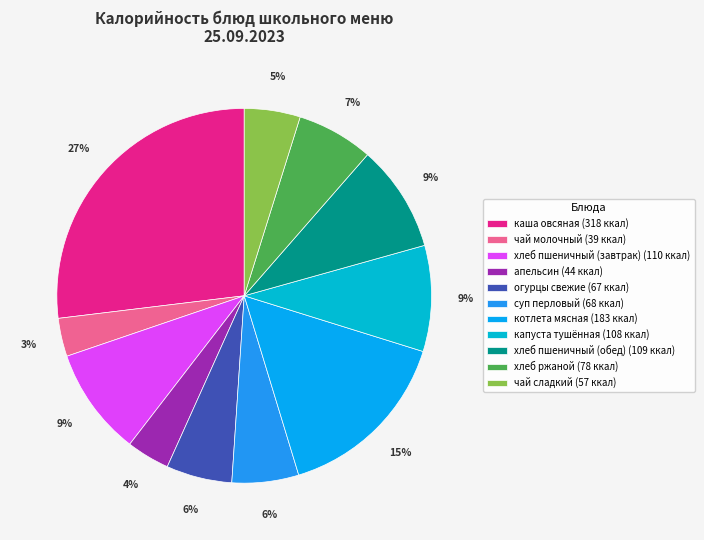

Does котлета мясная account for over 50% of the chart?

No